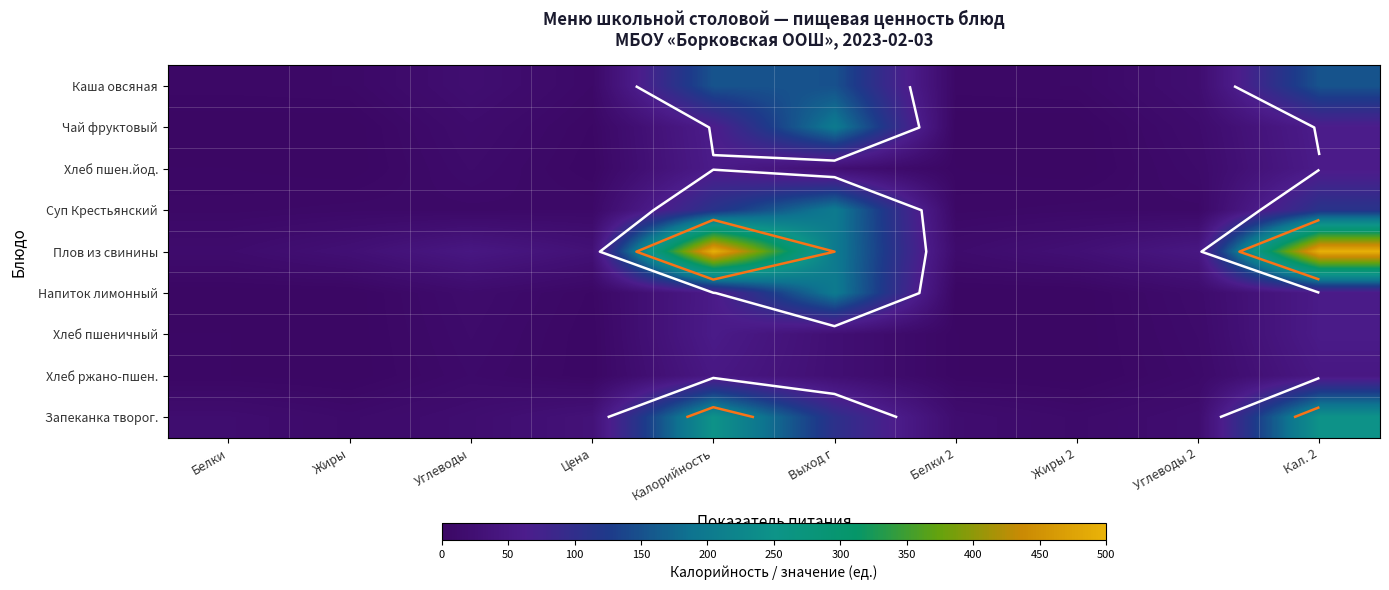

What is the greatest value displayed?

495.0